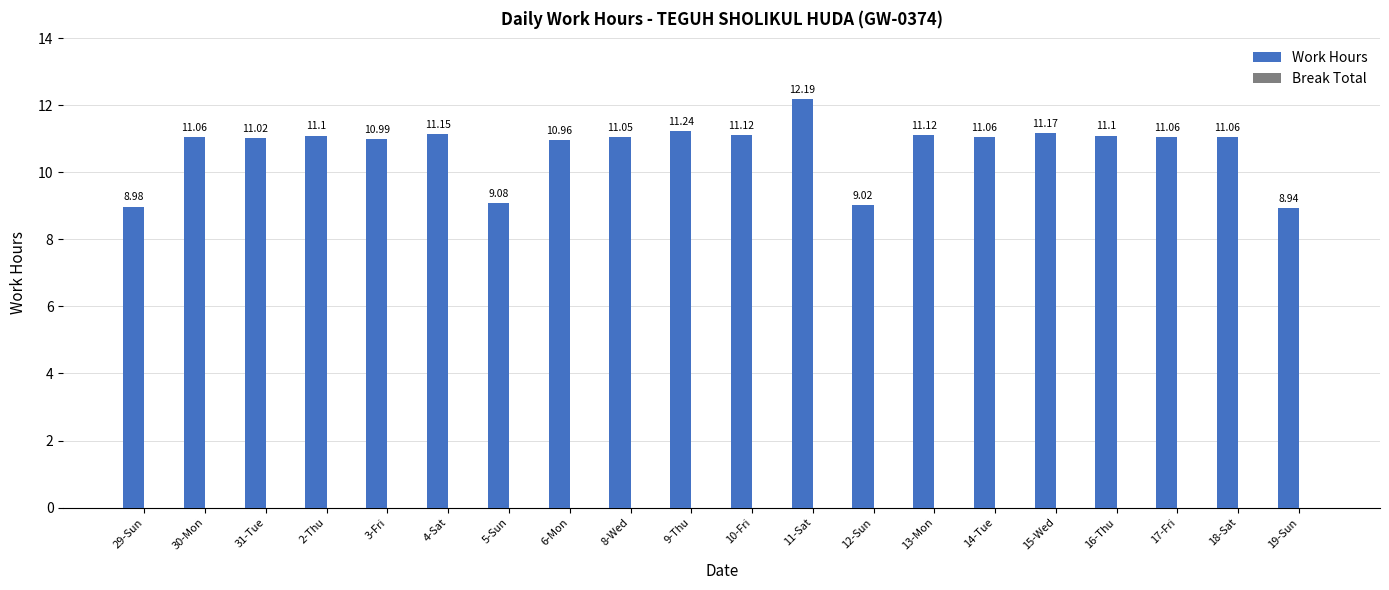

What is the change in value from 6-Mon to 15-Wed?

+0.2